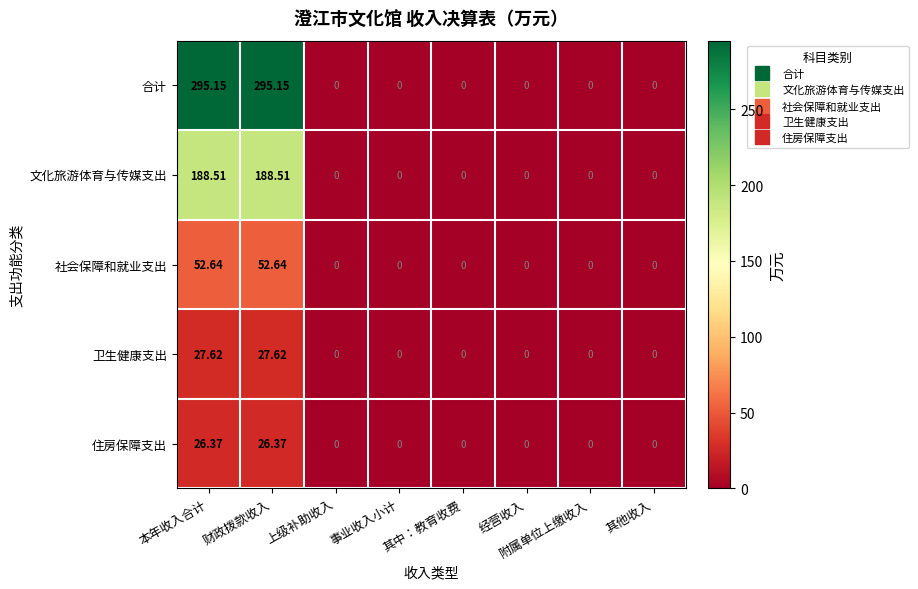

Which series changed the most between 本年收入合计 and 上级补助收入?

合计